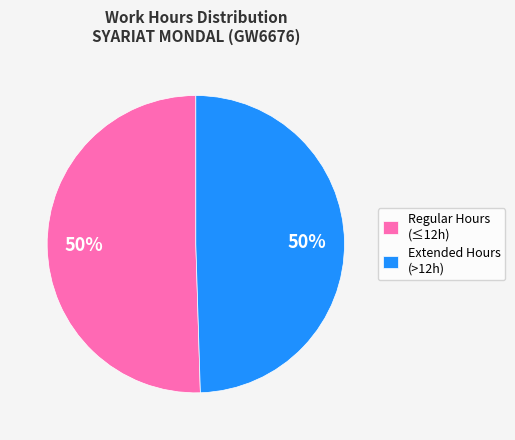

How many slices are in this pie chart?

2